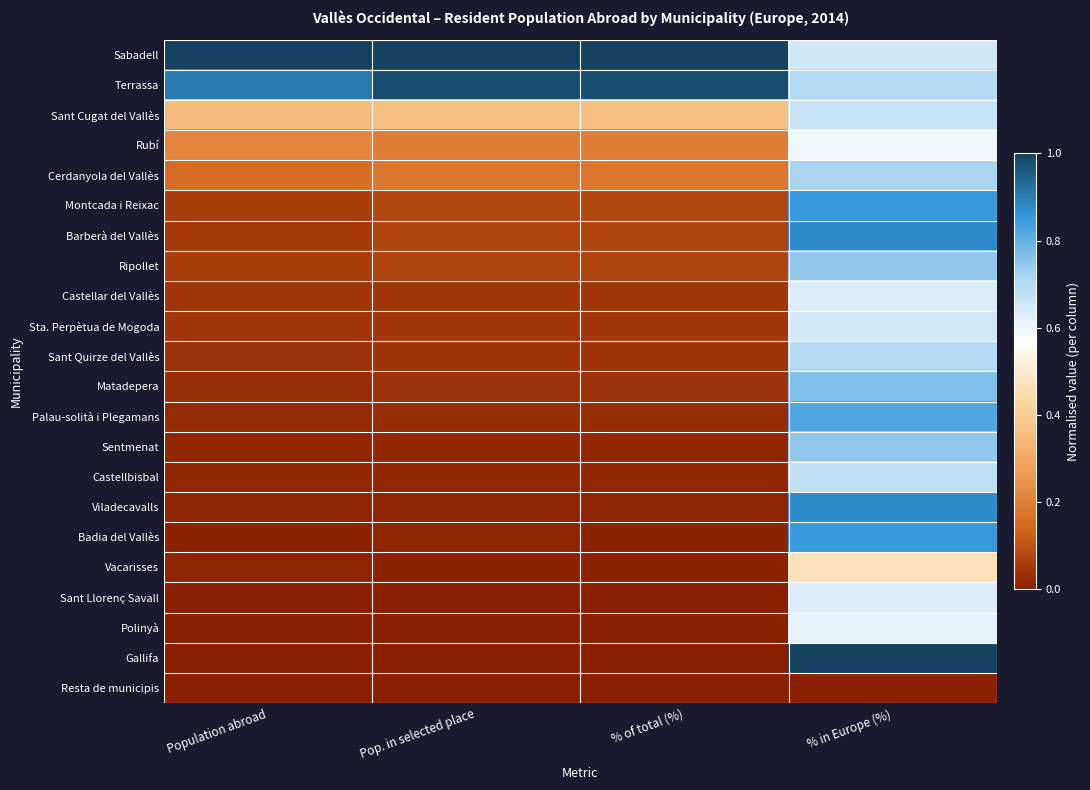

Which has a higher value, % in Europe (%) or Pop. in selected place?

Pop. in selected place